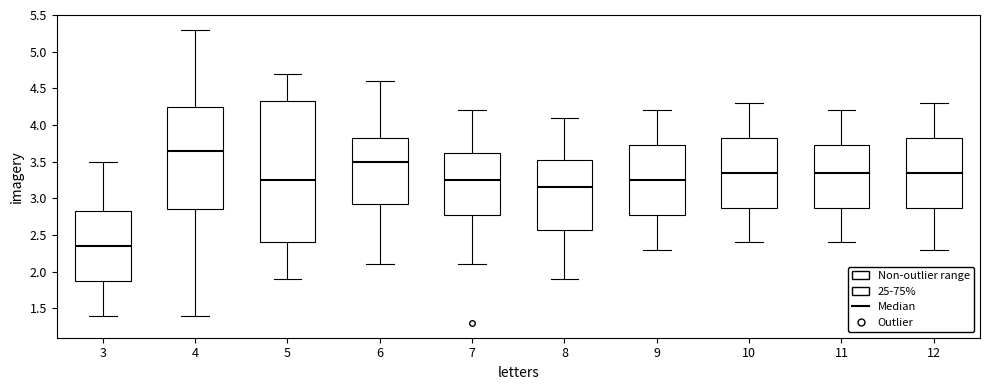

Which box's median line is the highest?

4